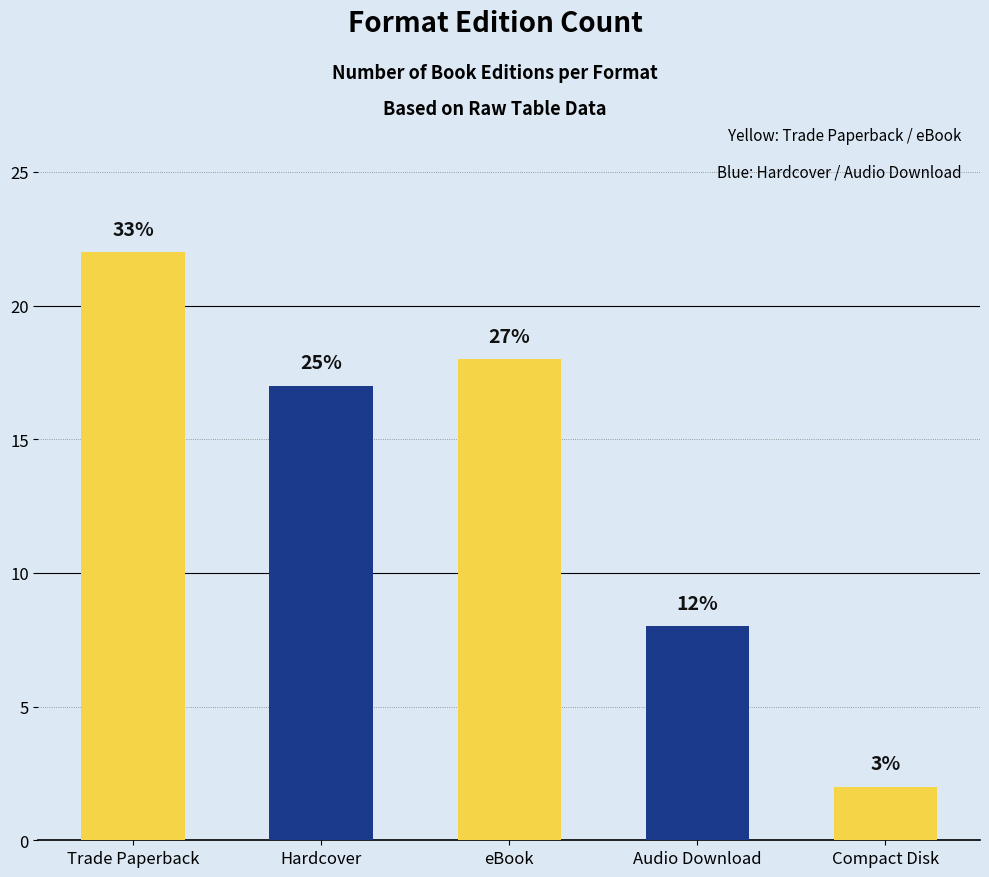

At which label does the data first exceed 17?

Trade Paperback